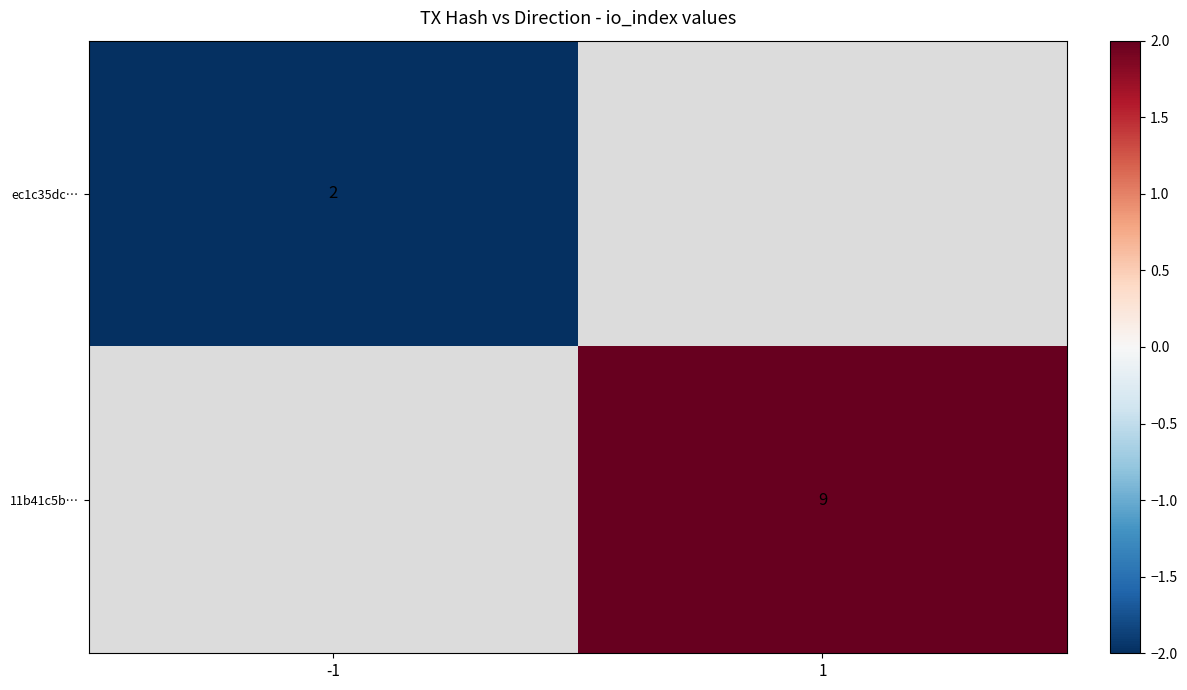

True or false: 11b41c5b… has a value of 3.6 at 1.

False